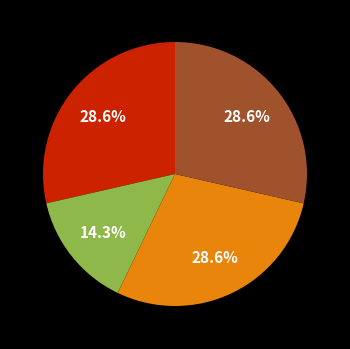

Is there any slice that represents more than half of the pie?

No